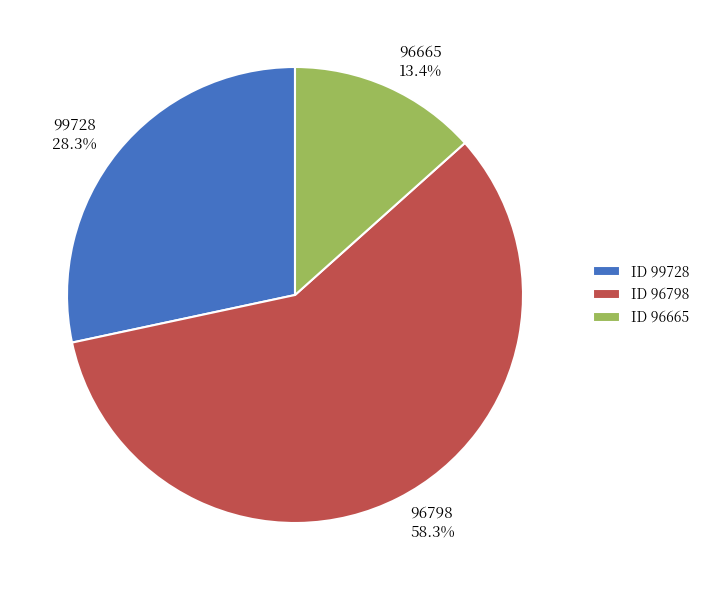

Count the number of slices in the pie.

3